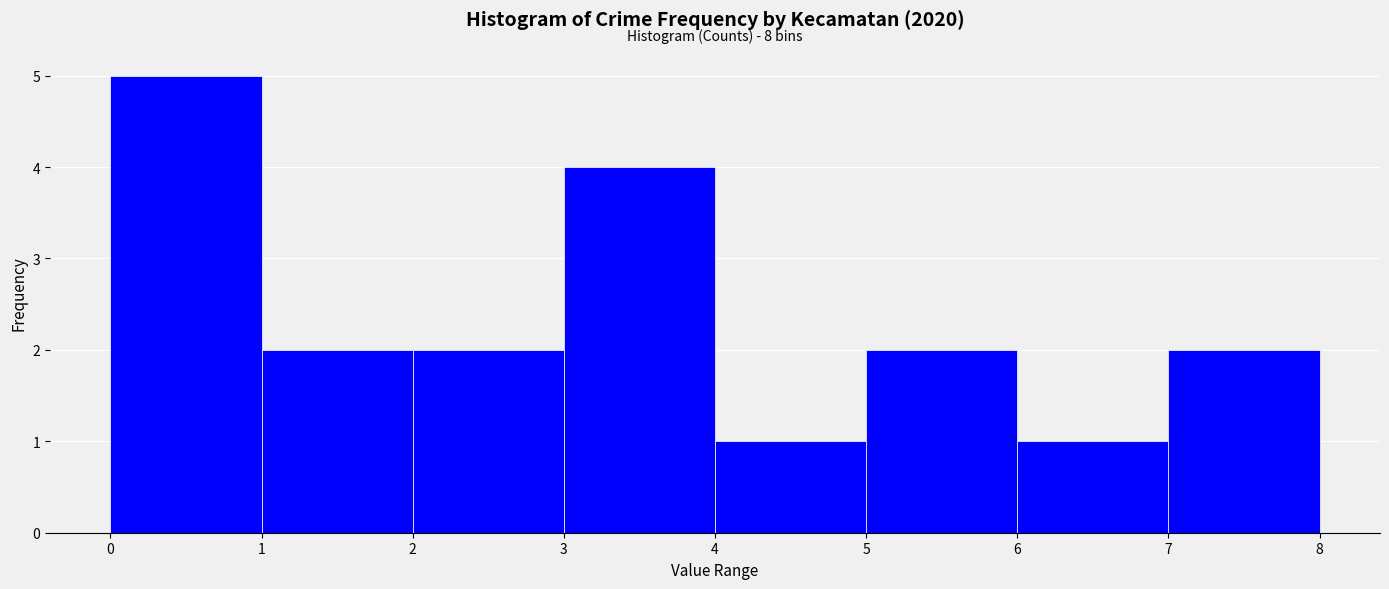

Over which range of the x-axis is the bar tallest?

0 to 1